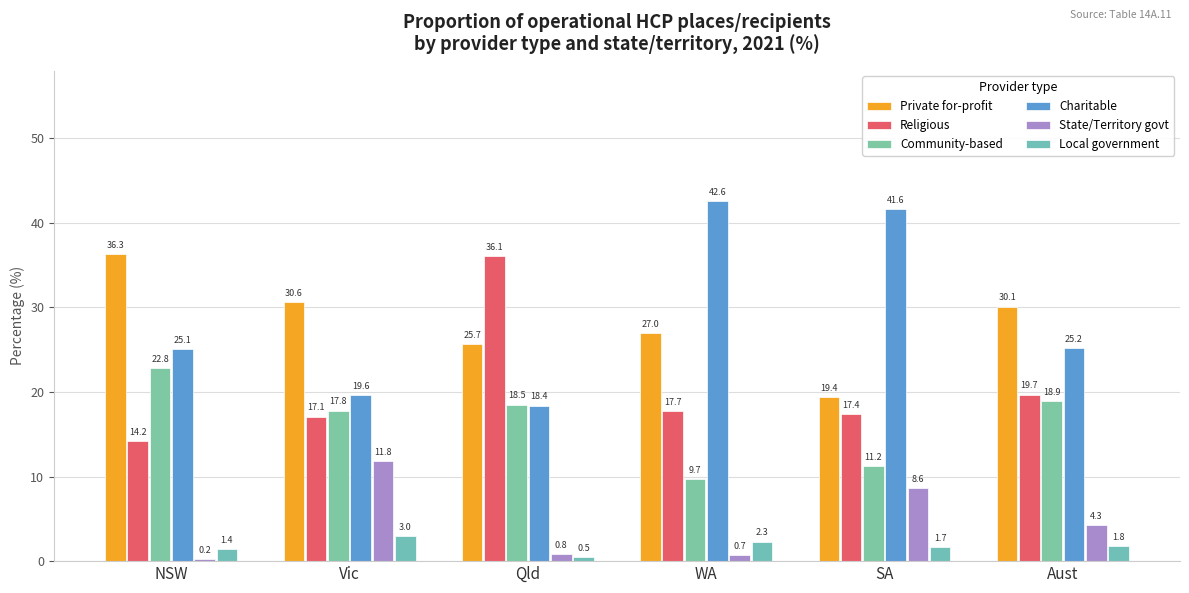

How many data points in Private for-profit are less than 30?

3